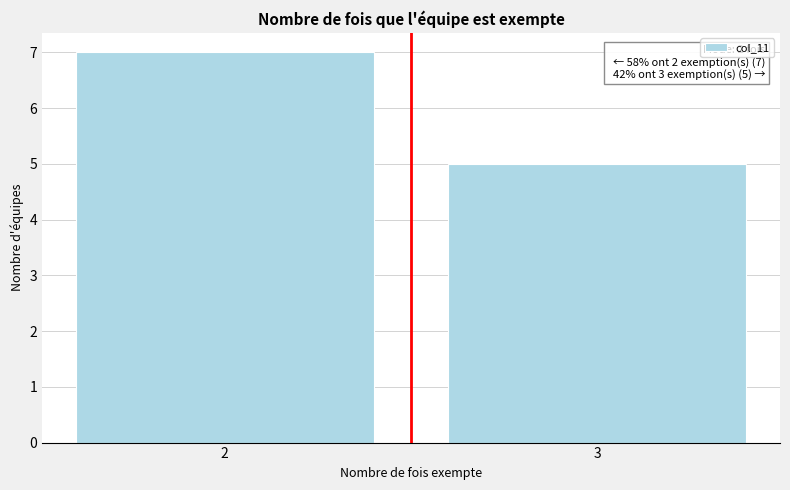

Reading right to left, what are all the values shown in this chart?

5	7